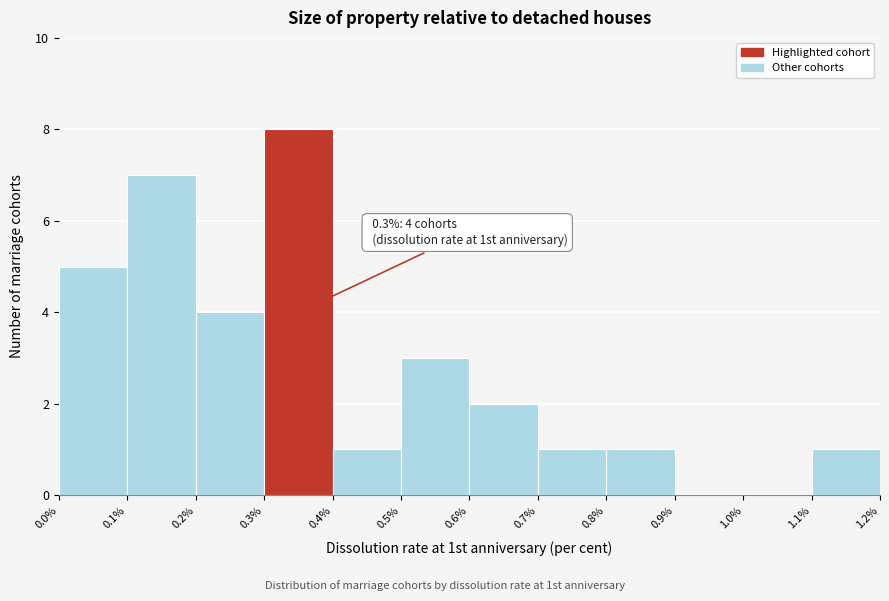

Over which range of the x-axis is the bar tallest?

0.3% to 0.4%